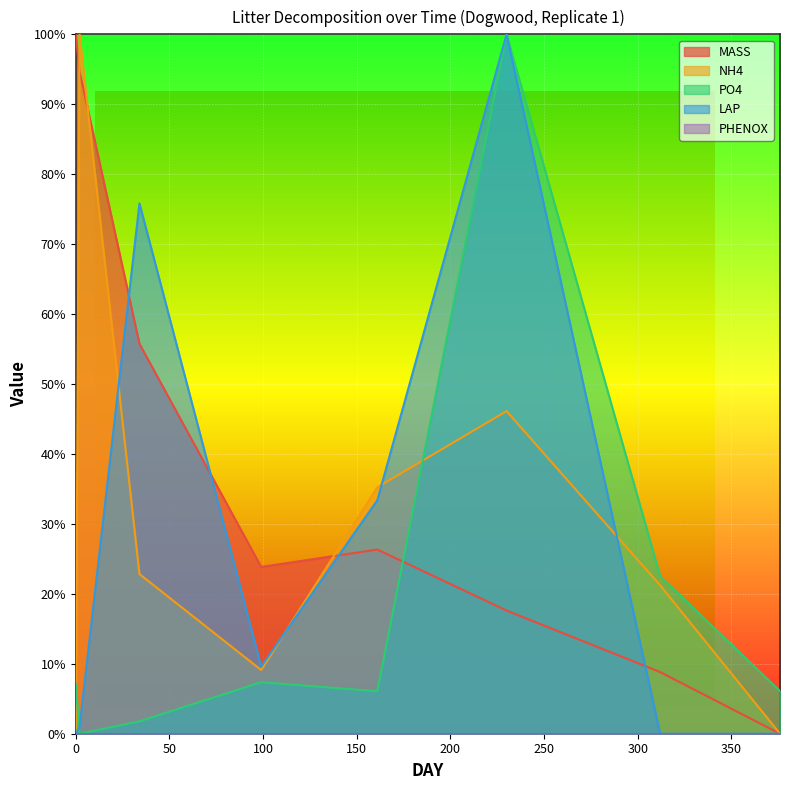

The value of NH4 at 161 is 35.2. True or false?

True